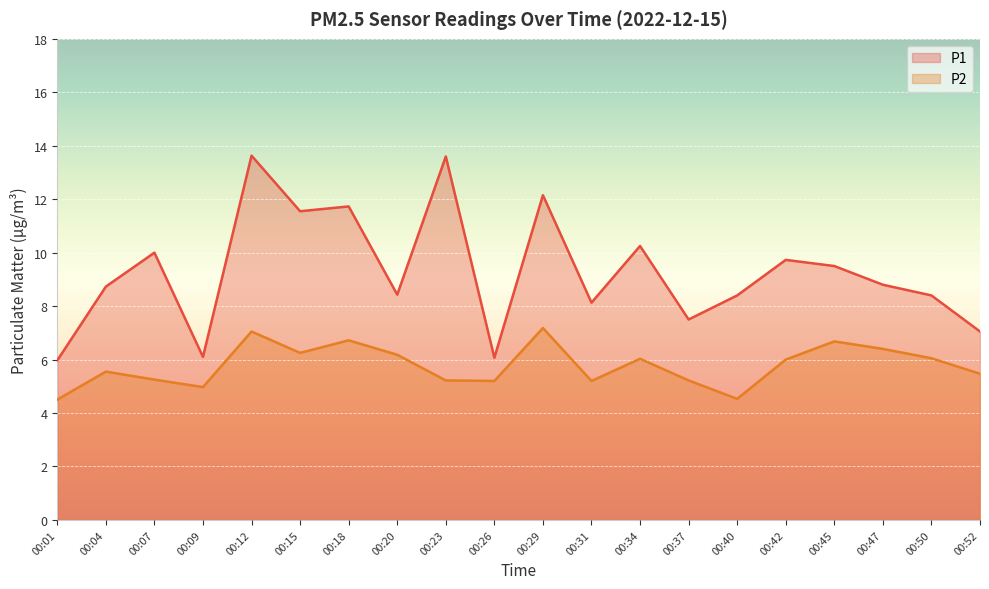

What is the spread (max minus min) of values at 00:18?

5.0